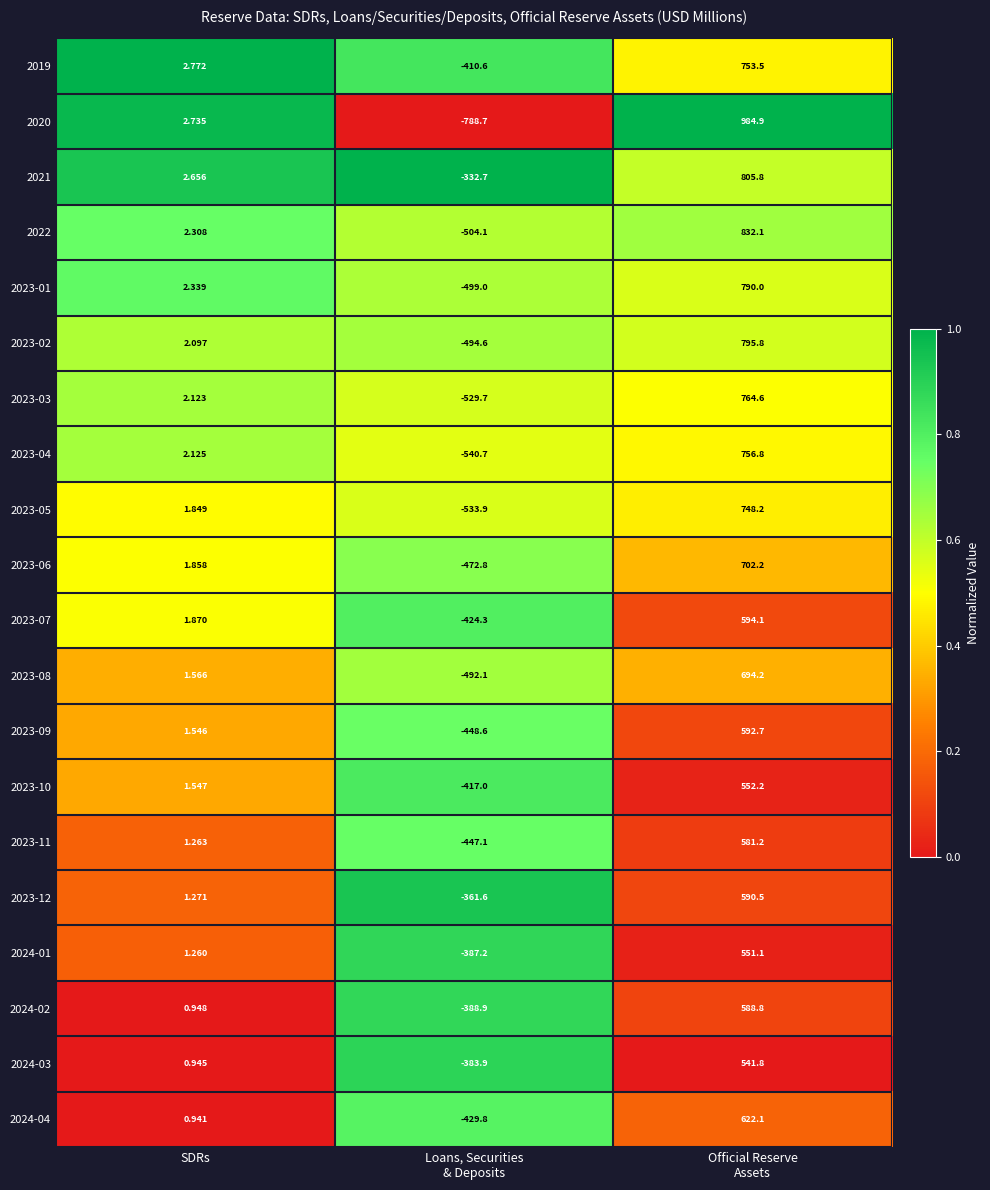

At which label does 2020 first exceed 2?

SDRs